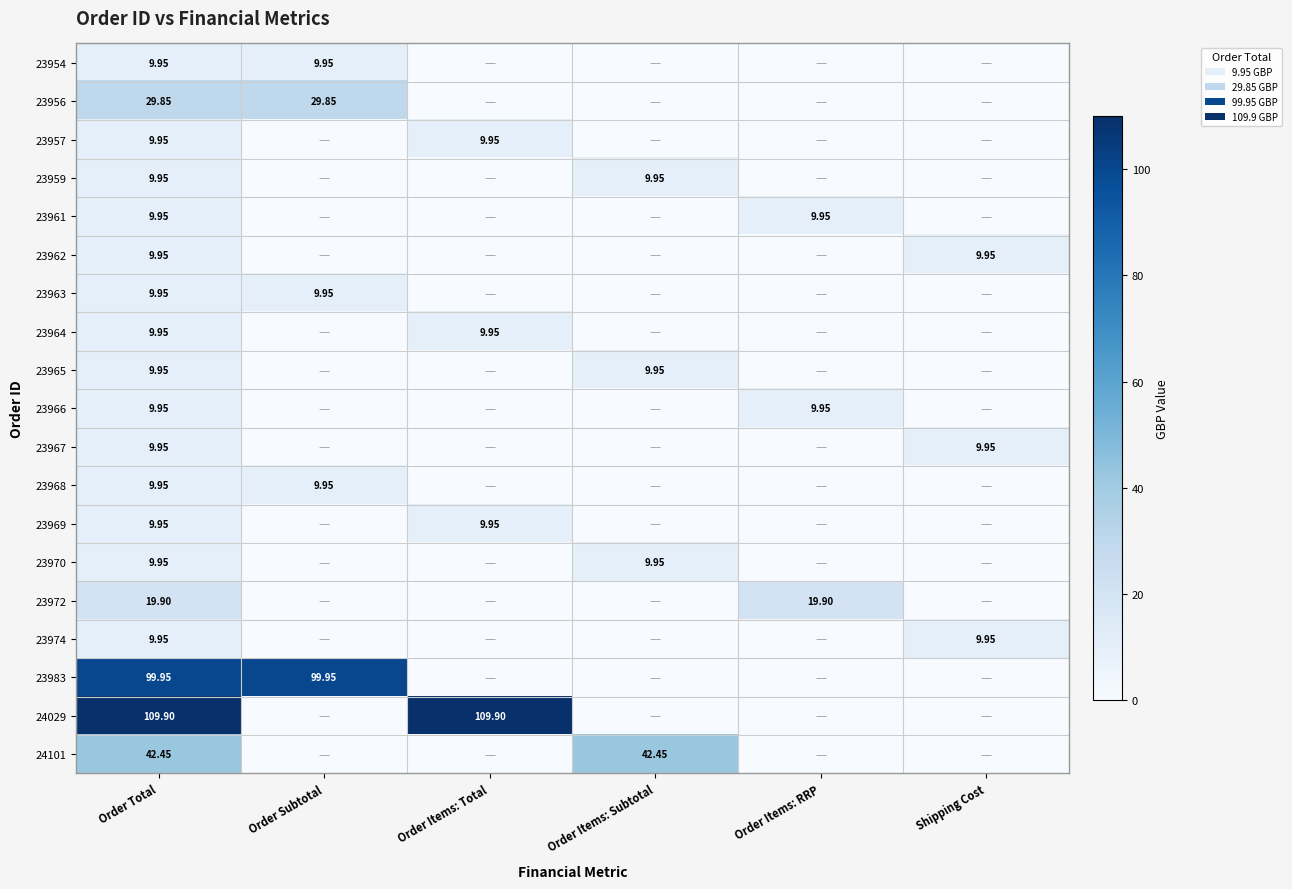

Is it true that 23968 equals 0.0 at Order Items: Total?

True